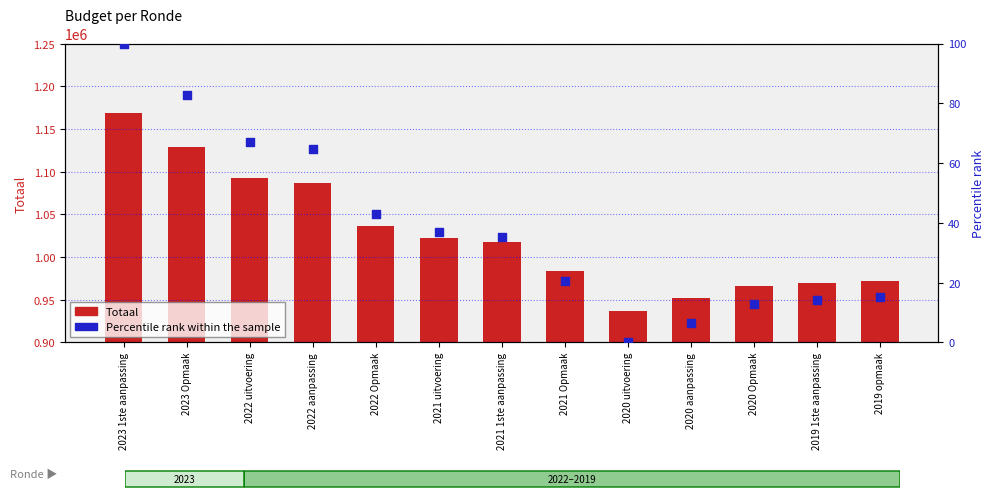

At how many categories does at least one series exceed 417234?

13